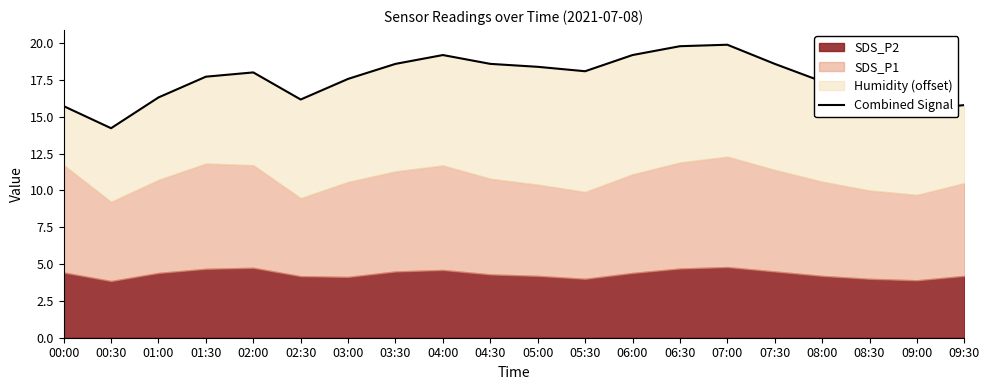

Which label corresponds to the largest value in the chart?

07:00